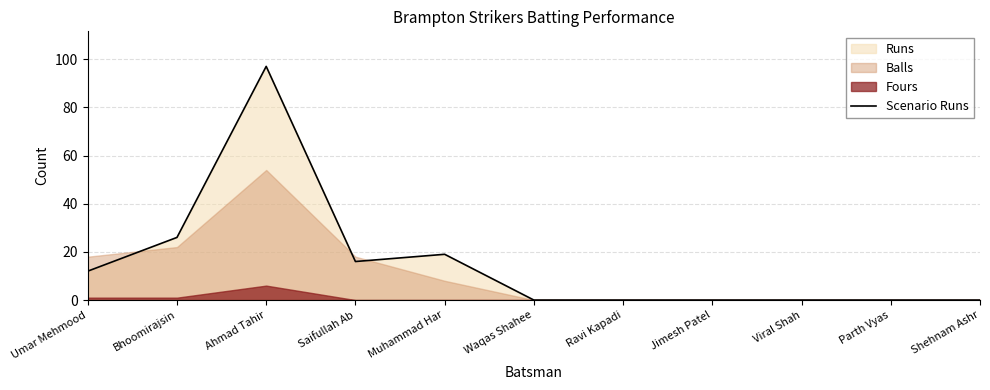

Reading right to left, what are all the values shown in this chart?

0	0	0	0	0	0	19	16	97	26	12